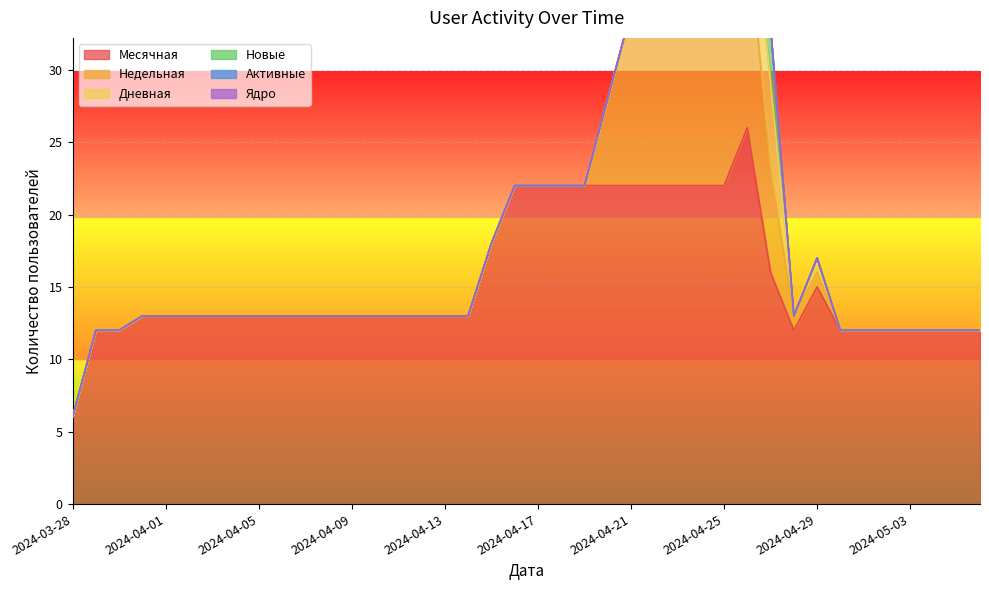

What is the label of the 28th point from the left?

2024-04-24